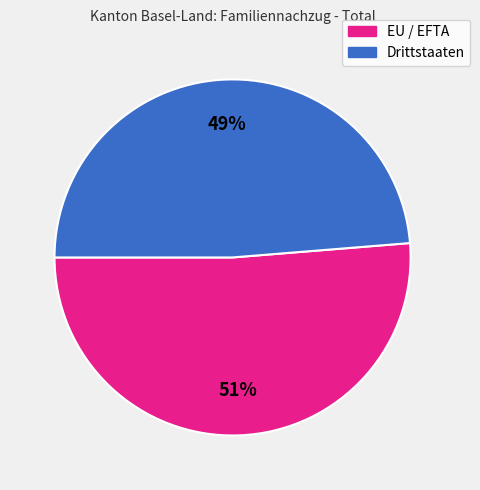

Does EU / EFTA represent more than half of the total?

Yes